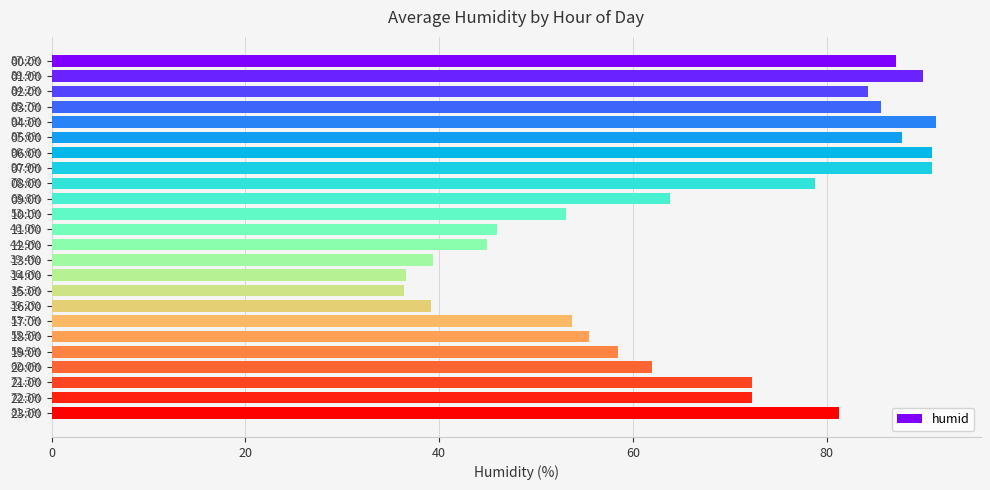

What position from the bottom is 00:00?

24